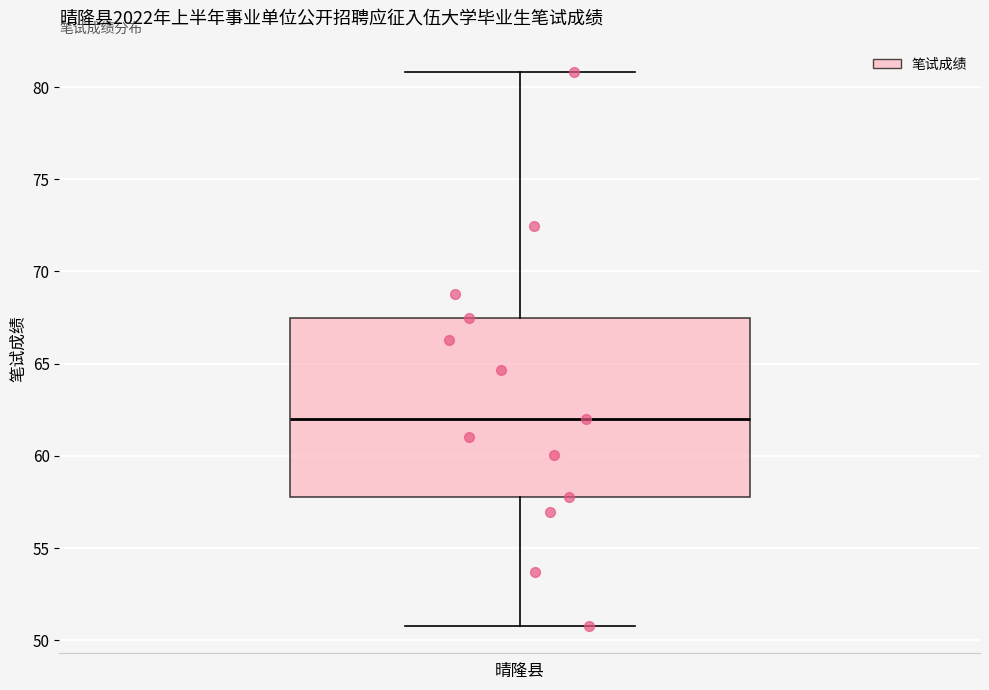

Transcribe this box plot: give where the median line is, the range the box spans, and where the two whiskers end, as read against the y-axis. The values are not printed on the chart, so give them approximately, as read against the axis.

median 62.0, box 58.0 to 67.5, whiskers 51.0 to 81.0